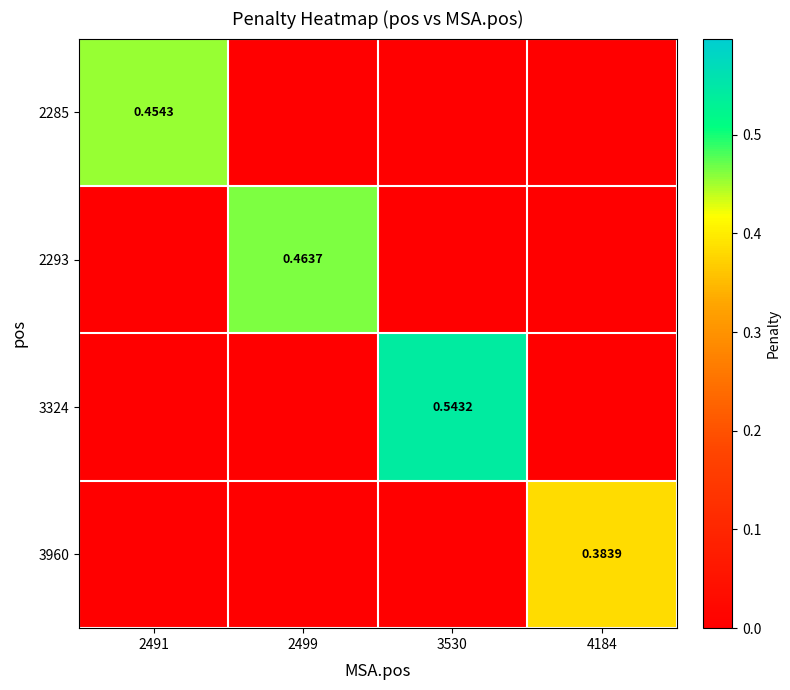

Which label corresponds to the largest value in the chart?

3530